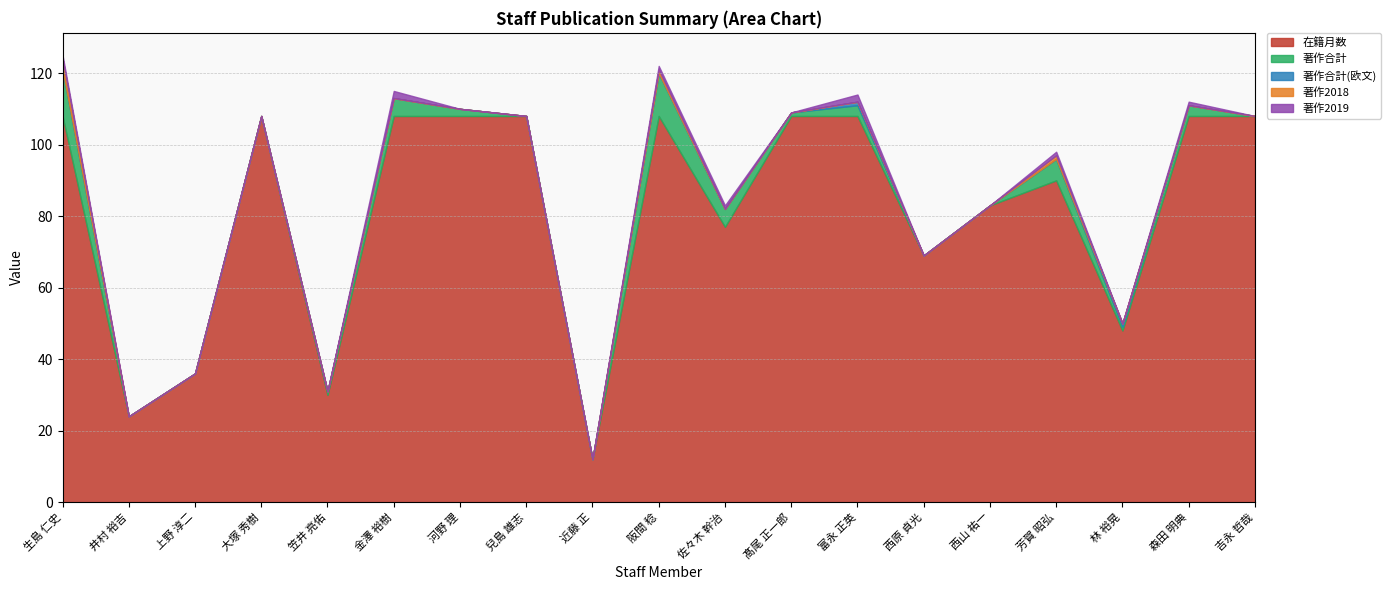

What is the difference between the maximum and minimum values in the 著作合計 series?

13